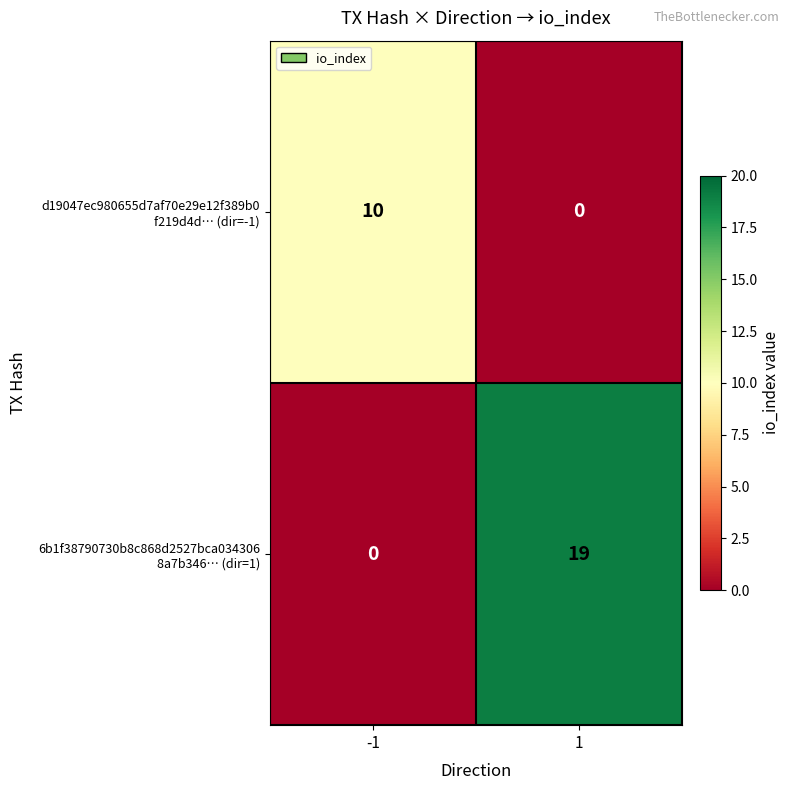

What is the difference between the highest and lowest values at 1?

19